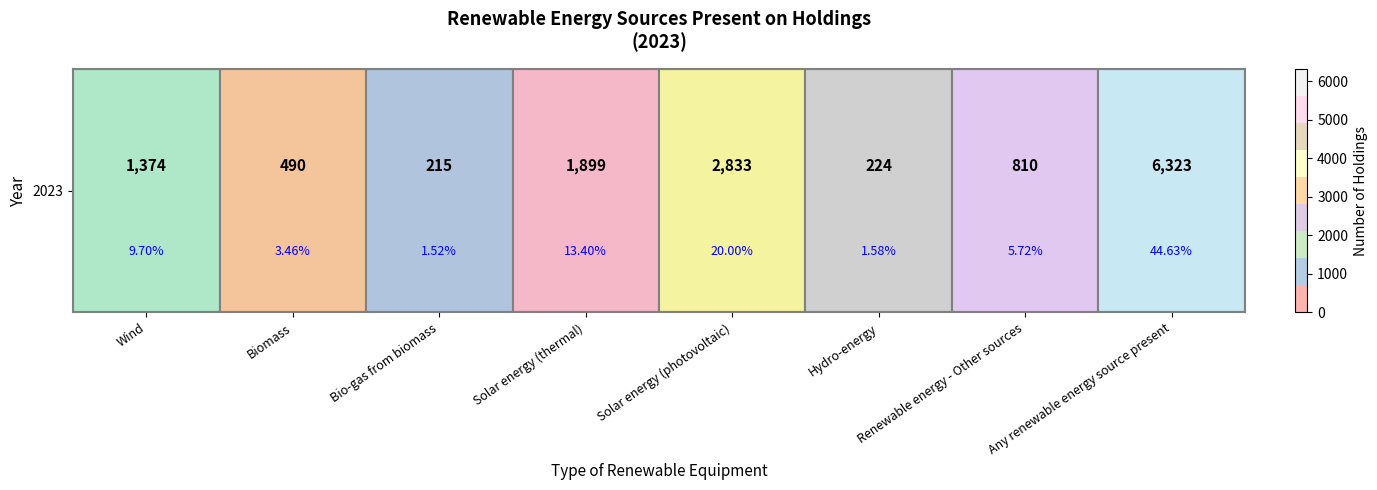

What is the difference between the maximum and minimum values?

6108